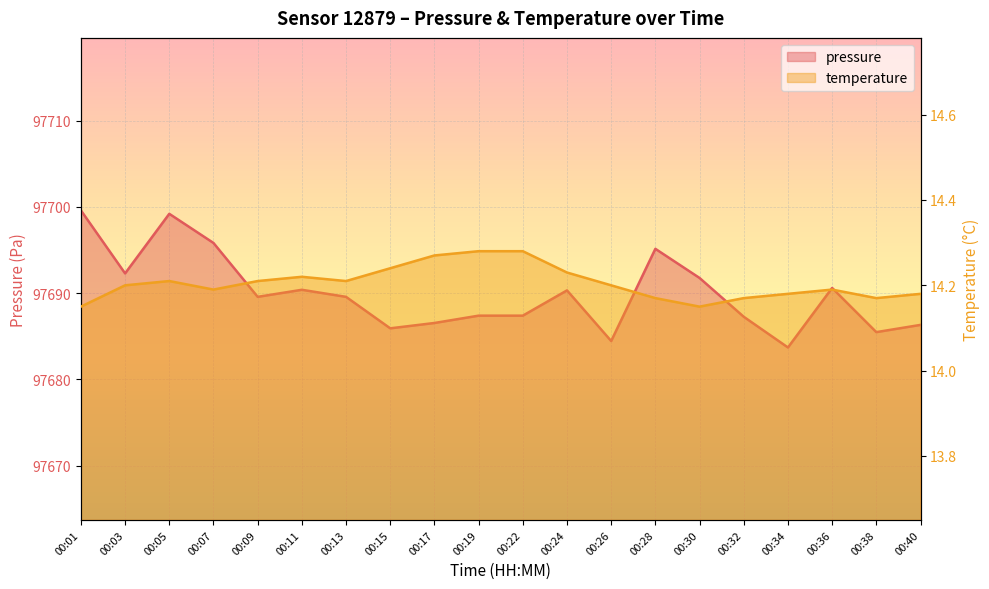

The value of pressure at 00:30 is 97691.8. True or false?

True